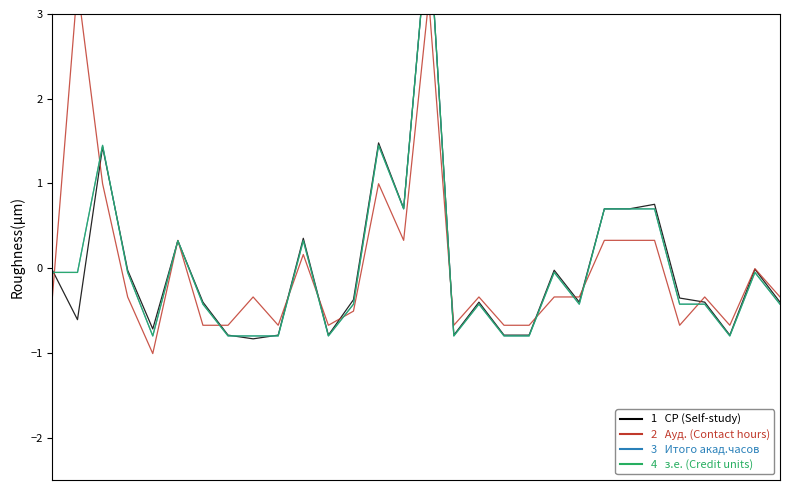

Rank the categories by з.е. (Credit units) value from highest to lowest.

15, 2, 13, 14, 22, 23, 24, 5, 10, 0, 1, 3, 20, 28, 6, 12, 17, 21, 25, 26, 29, 4, 7, 8, 9, 11, 16, 18, 19, 27